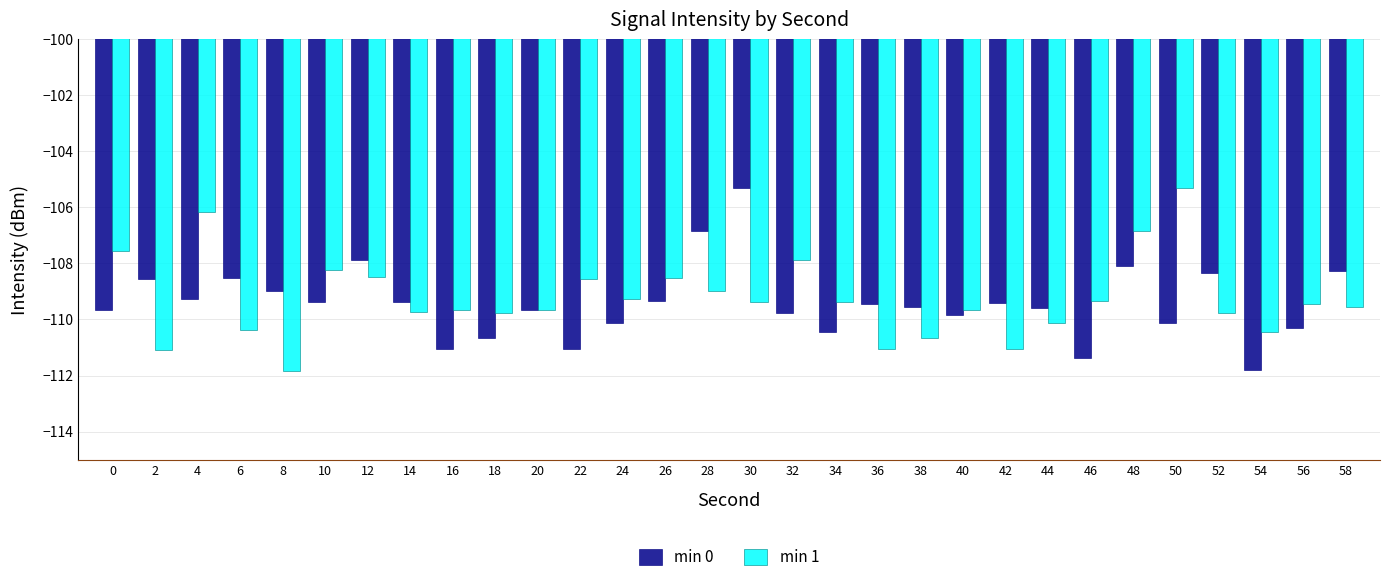

What is the smallest value displayed?

-111.8